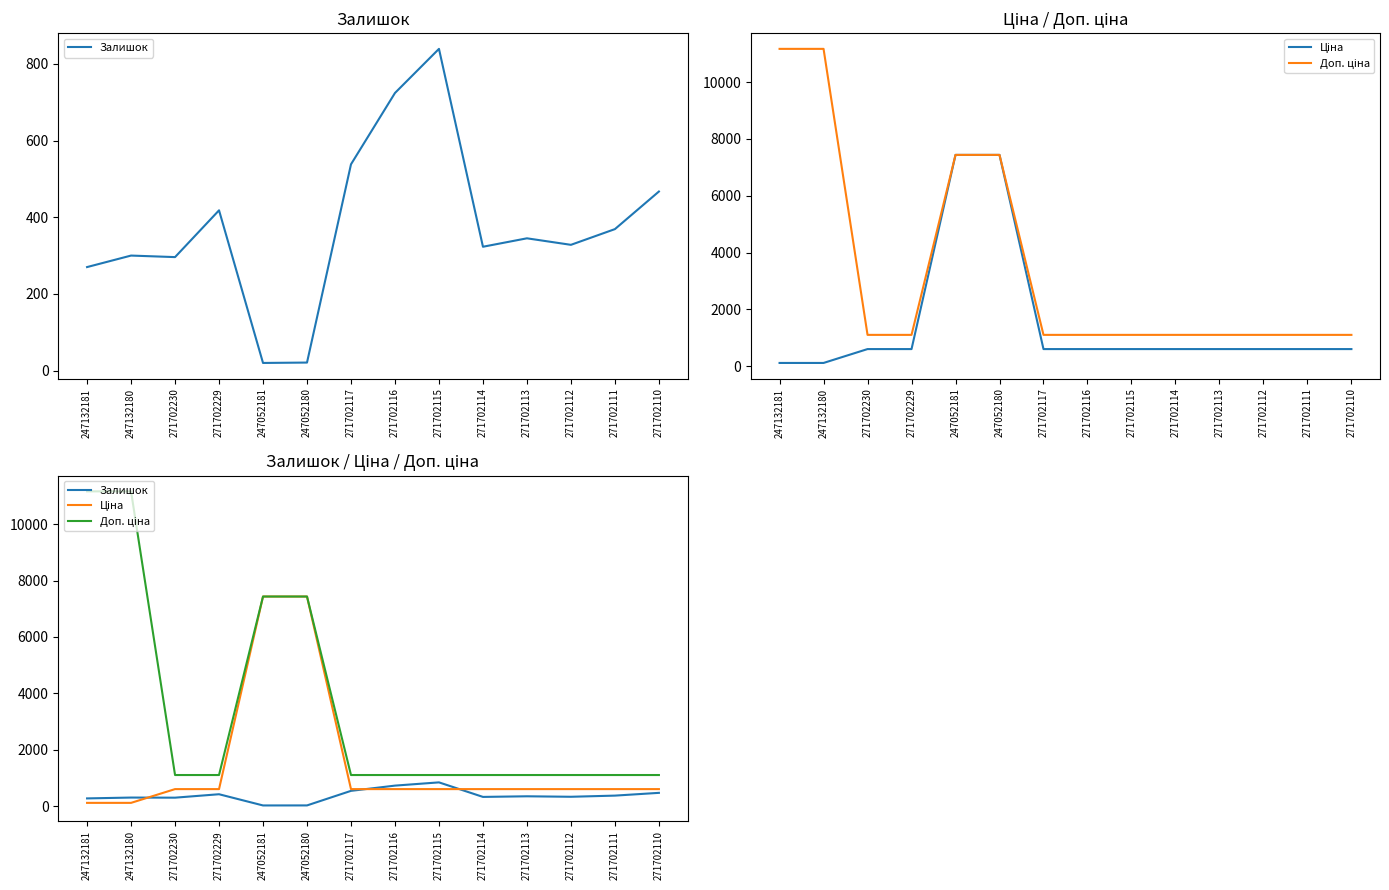

List the series in order of their overall mean, lowest first.

Залишок, Ціна, Доп. ціна